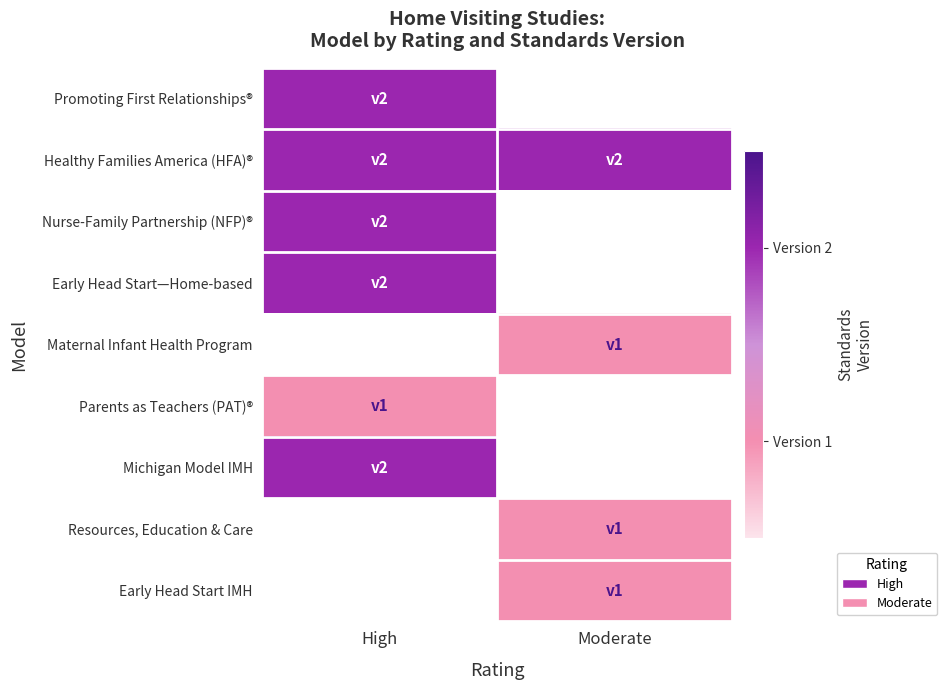

Is it true that Healthy Families America (HFA)® equals 2.7 at High?

False